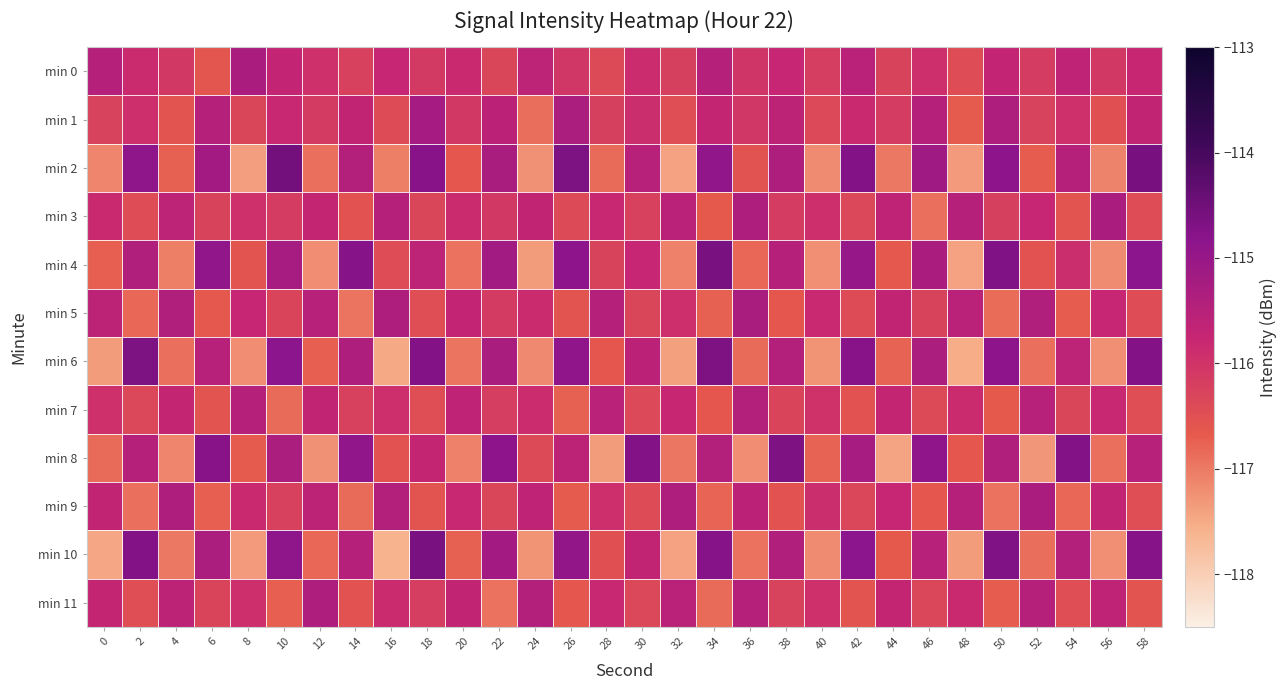

Which has a higher value, 22 or 52?

52